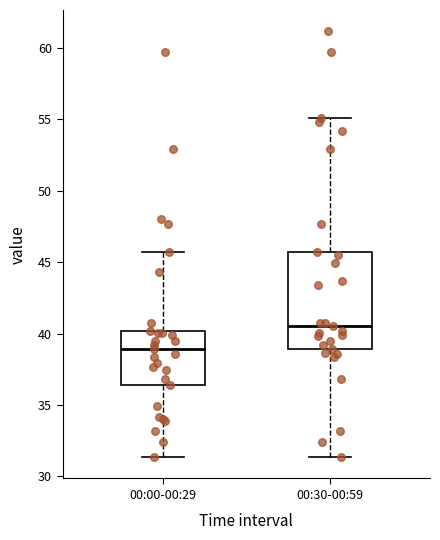

Reading left to right, transcribe this box plot: for each box, give where its median line is, the range the box spans, and where its two whiskers end, as read against the y-axis. The values are not printed on the chart, so give them approximately, as read against the axis.

00:00-00:29: median 39.0, box 36.5 to 40.0, whiskers 31.5 to 46.0
00:30-00:59: median 40.5, box 39.0 to 46.0, whiskers 31.5 to 55.0